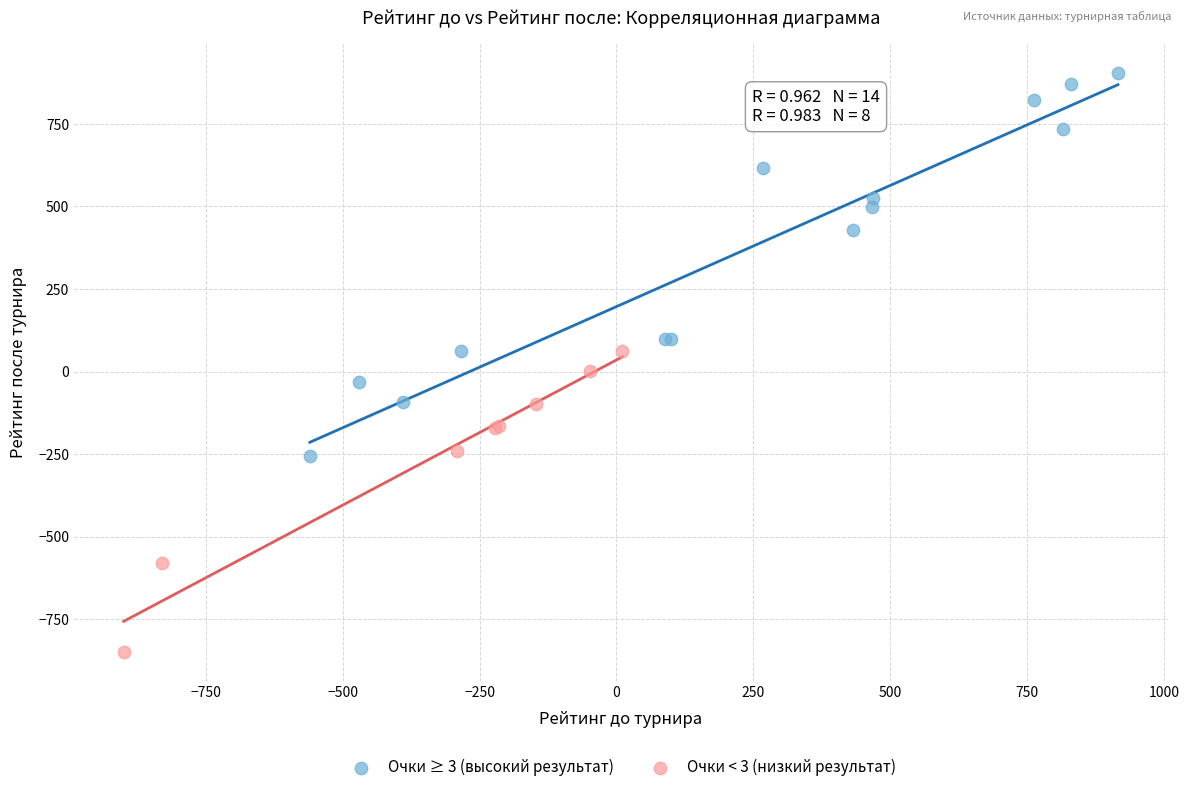

Which series contains the lowest Y value?

Очки < 3 (низкий результат)